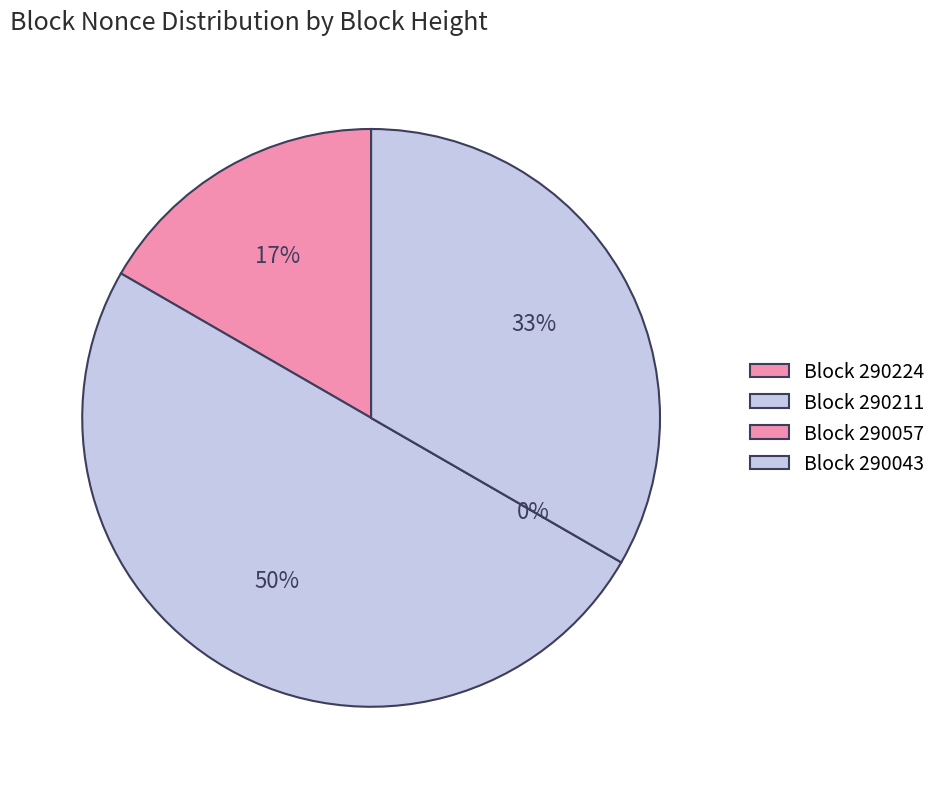

To the nearest percent, what is the combined percentage of 290057 and 290224?

17%